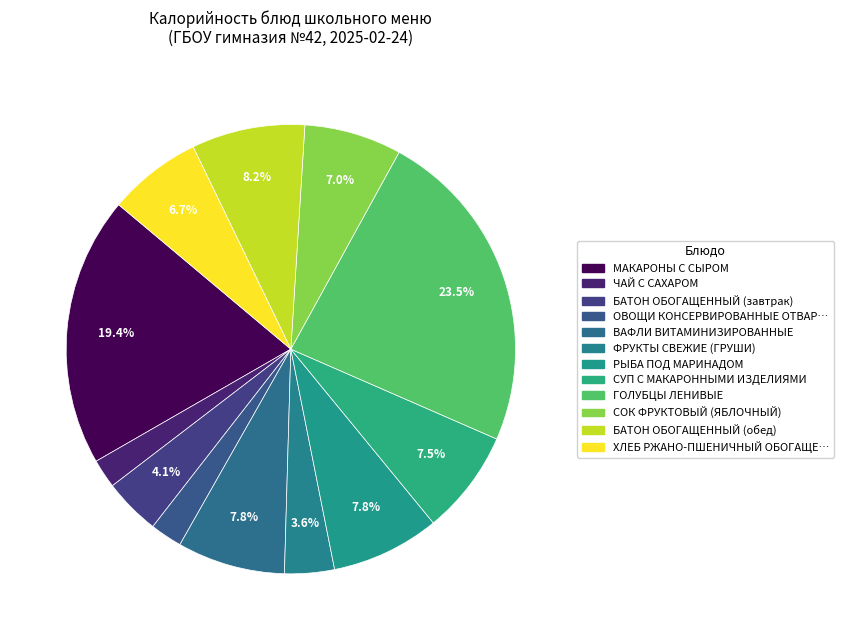

How many segments does this pie chart have?

12